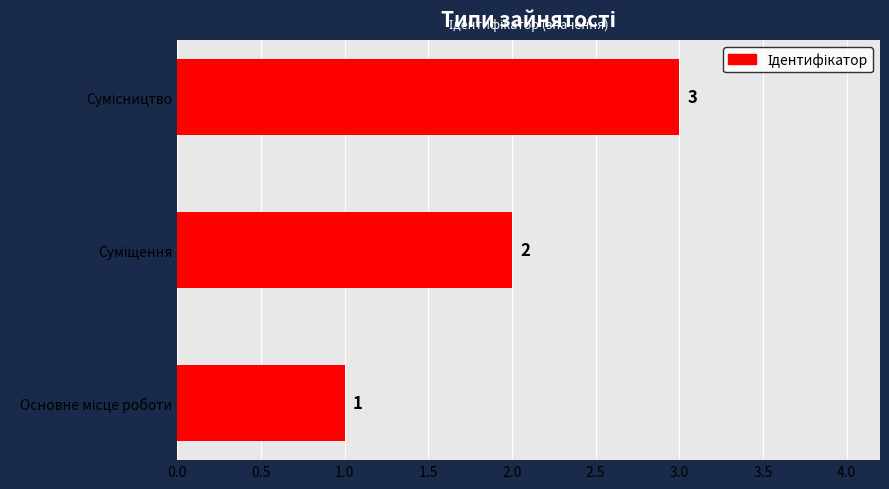

Count the values in the range 1 to 3.

3